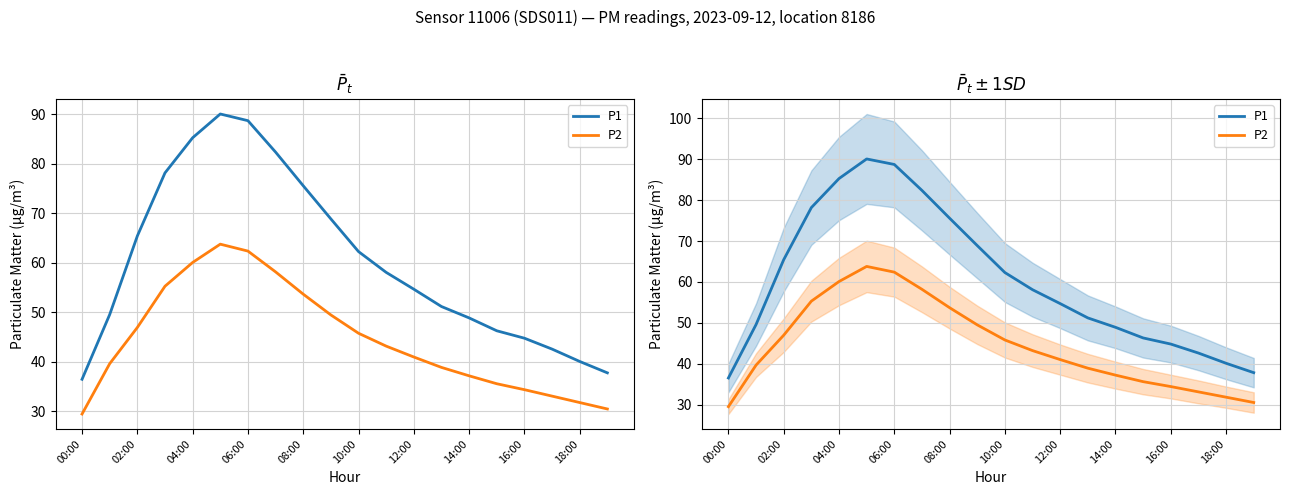

What are all the series names shown in the legend?

P1, P2